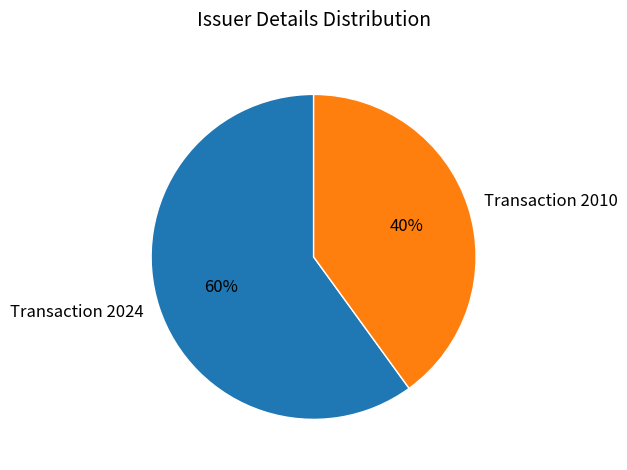

Which category accounts for the majority?

Transaction 2024